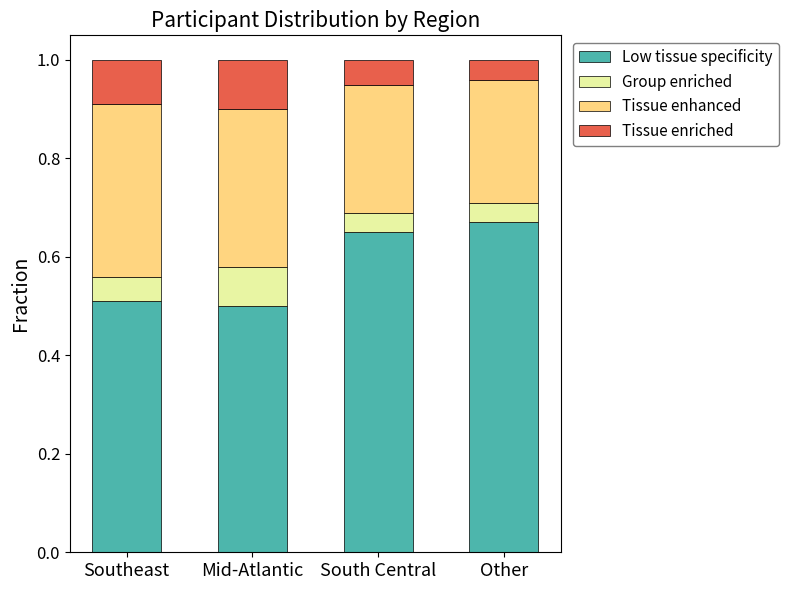

How many bars are there in total?

4